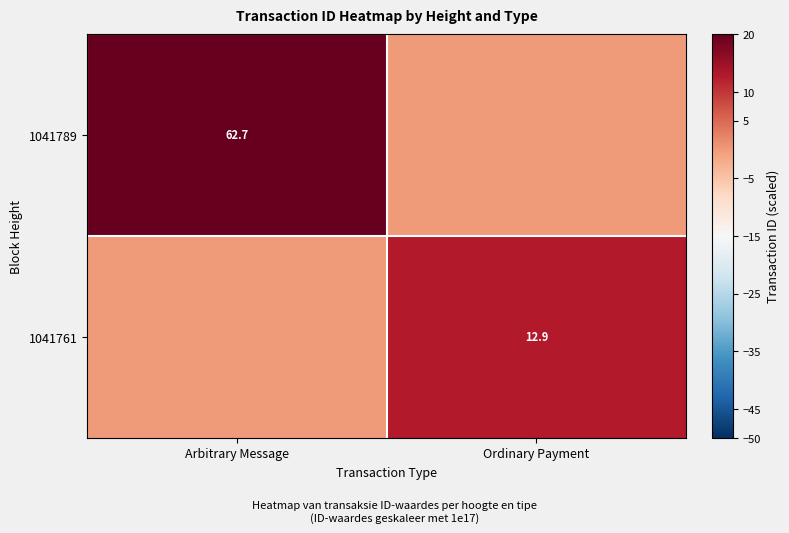

The value of 1041789 at Arbitrary Message is 17.0. True or false?

False